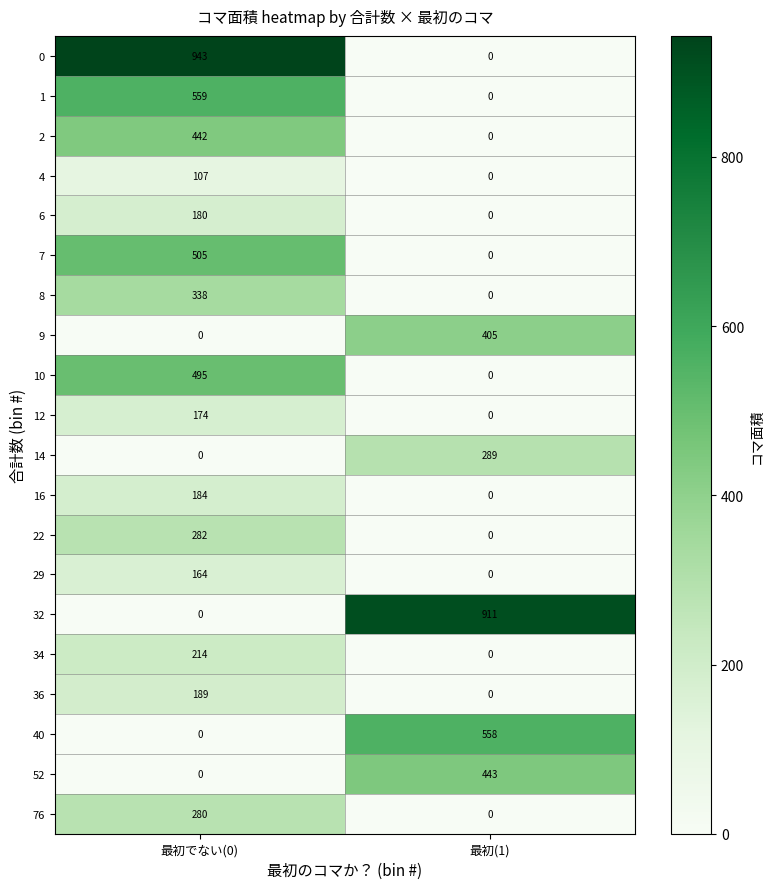

At which category is the sum across all series the highest?

最初でない(0)